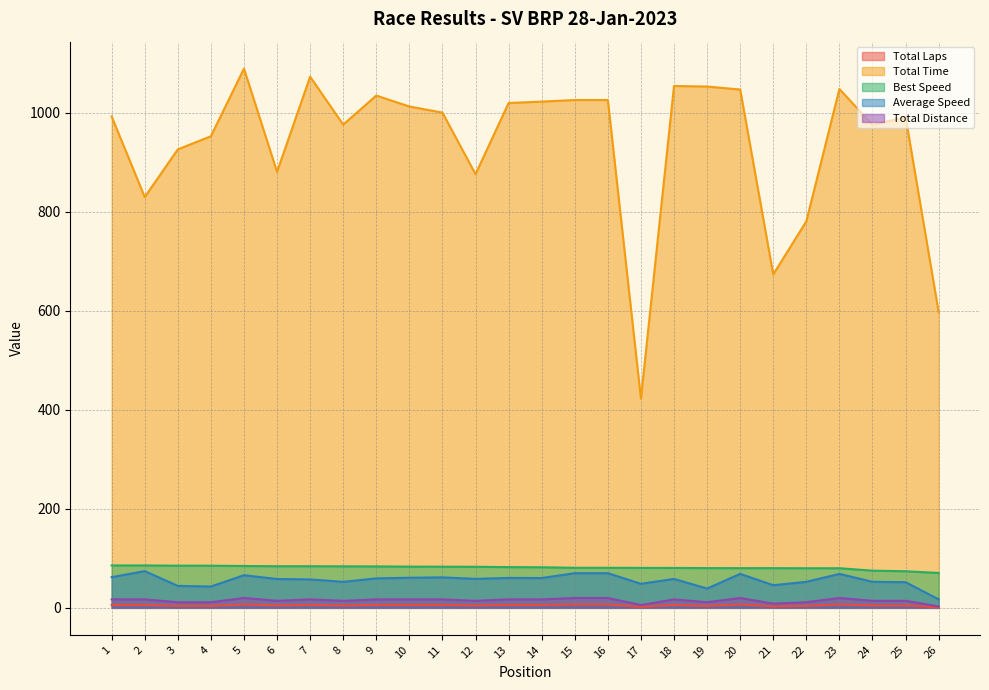

The Average Speed series shows 27.1 at 2. True or false?

False